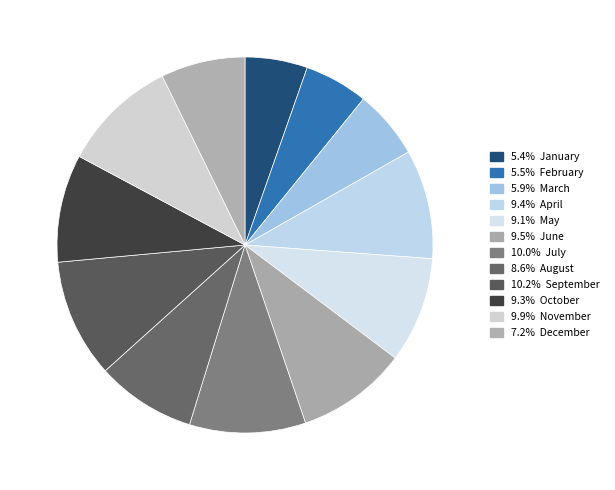

Rank the categories by value from highest to lowest.

September, July, November, June, April, October, May, August, December, March, February, January